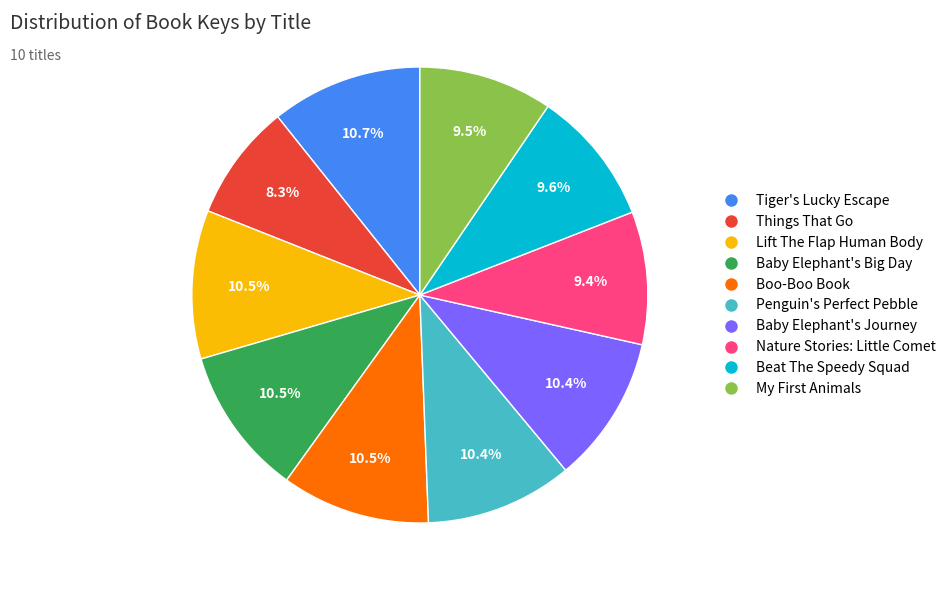

What is the smallest slice in the pie chart?

Things That Go